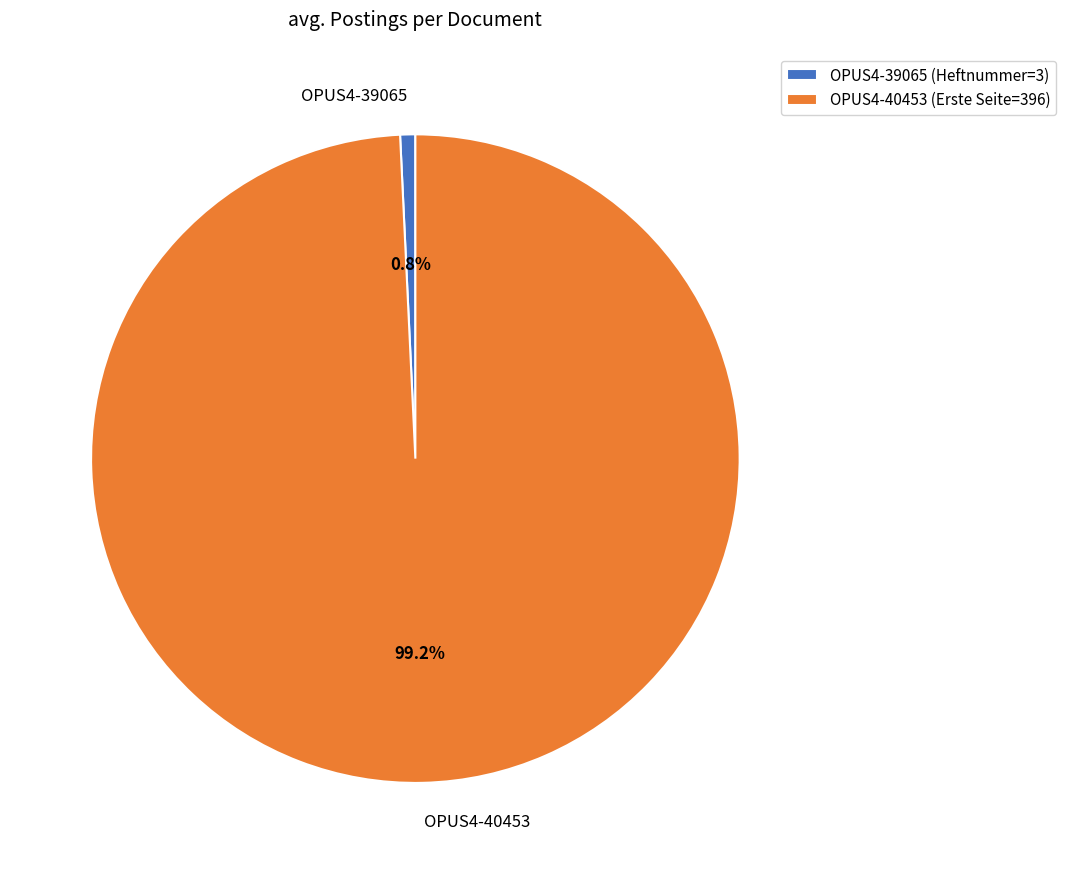

Which has a higher value, OPUS4-40453 or OPUS4-39065?

OPUS4-40453